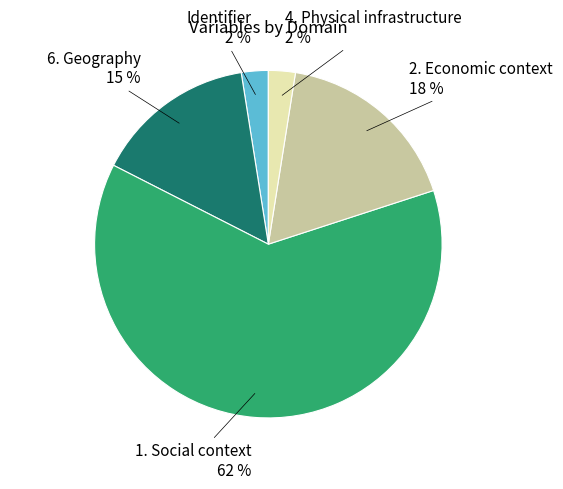

Count the number of slices in the pie.

5